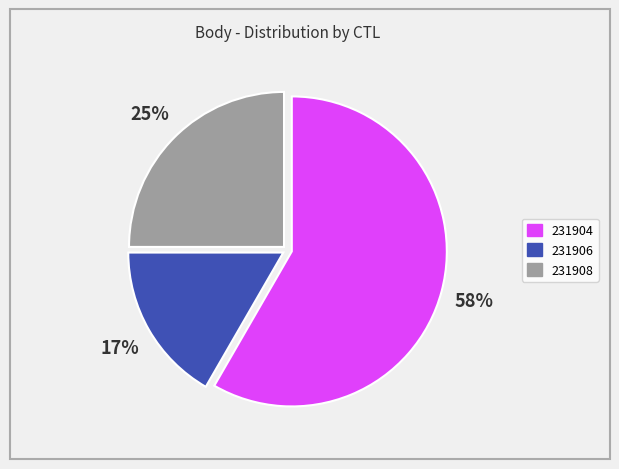

How many segments does this pie chart have?

3